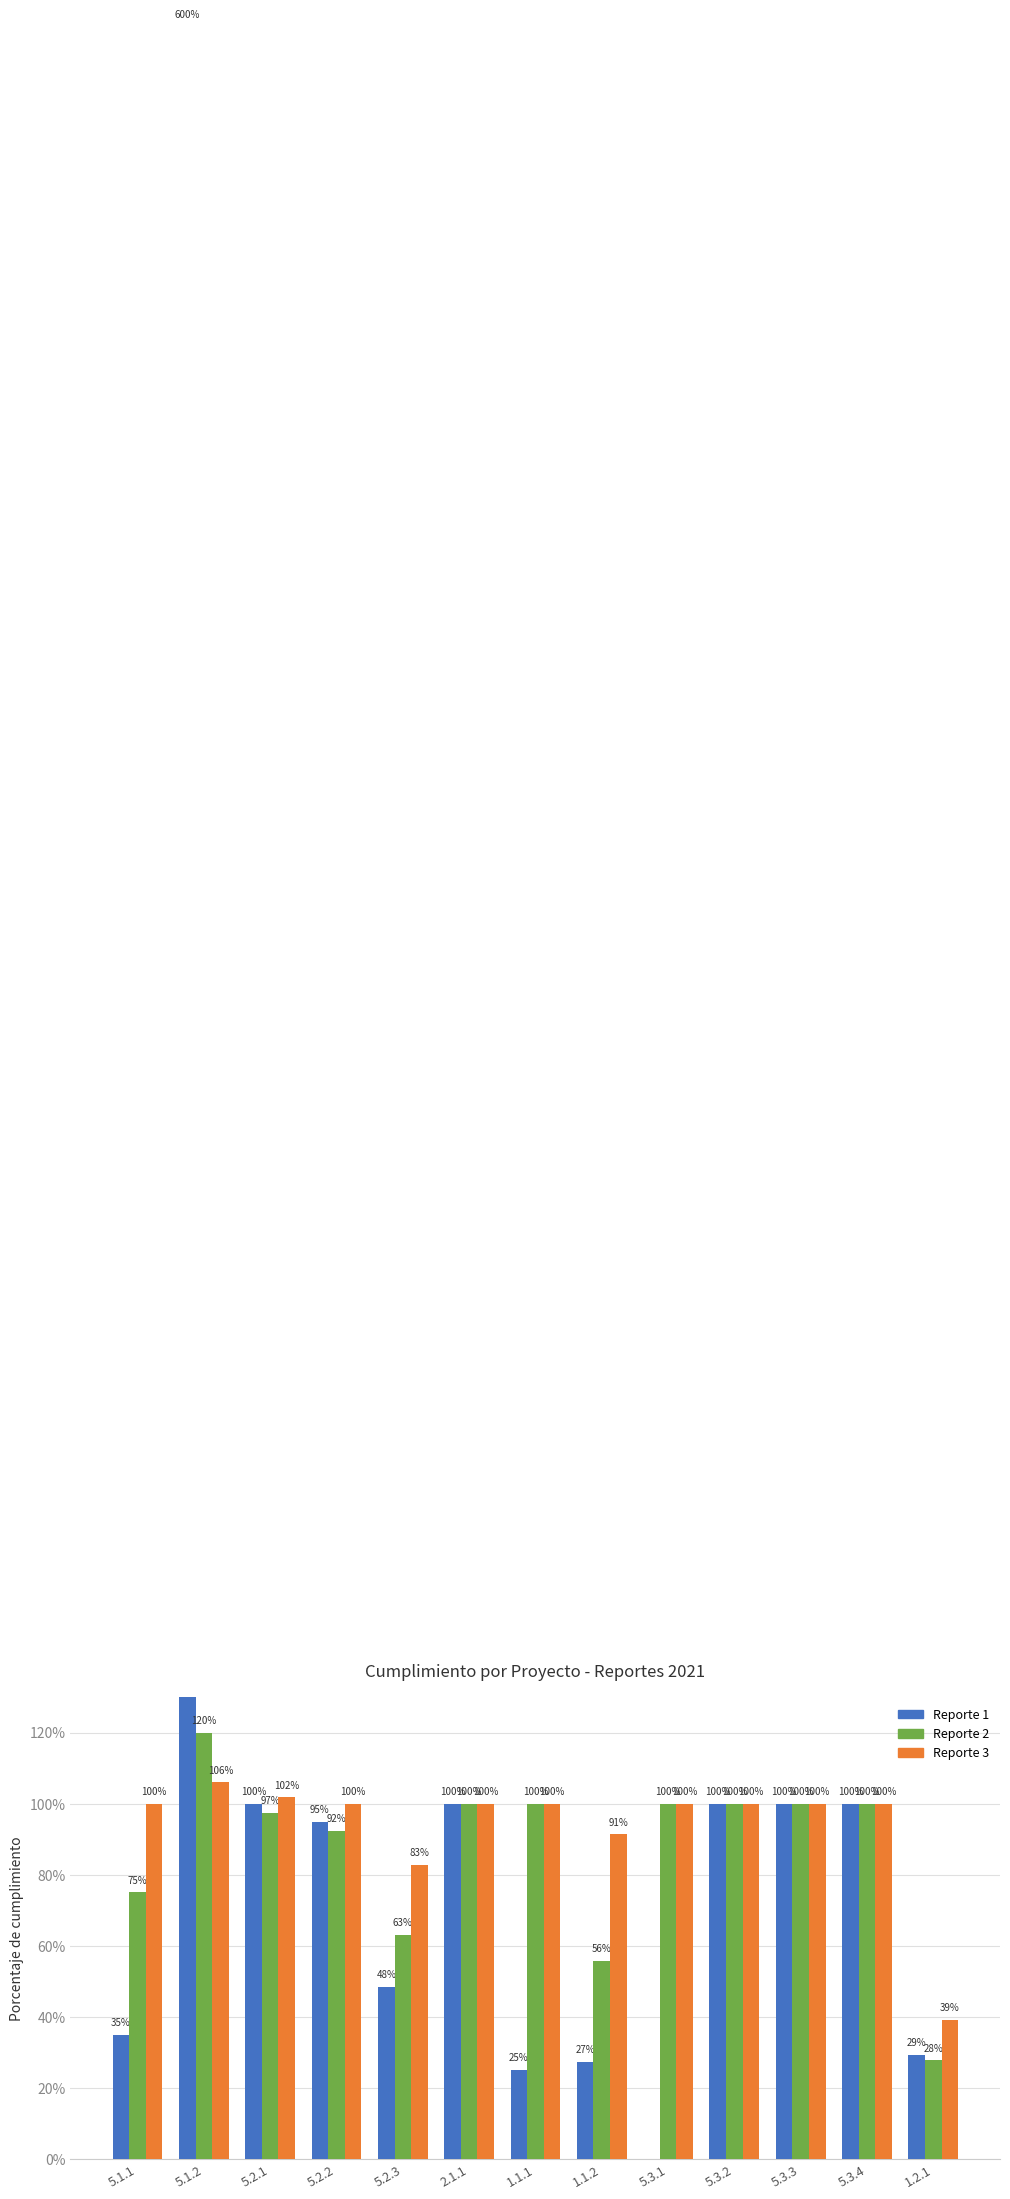

Reading left to right, list all the values displayed in this chart.

Reporte 1: 5.1.1=0.3	5.1.2=6.0	5.2.1=1.0	5.2.2=0.9	5.2.3=0.5	2.1.1=1.0	1.1.1=0.2	1.1.2=0.3	5.3.1=0.0	5.3.2=1.0	5.3.3=1.0	5.3.4=1.0	1.2.1=0.3
Reporte 2: 5.1.1=0.8	5.1.2=1.2	5.2.1=1.0	5.2.2=0.9	5.2.3=0.6	2.1.1=1.0	1.1.1=1.0	1.1.2=0.6	5.3.1=1.0	5.3.2=1.0	5.3.3=1.0	5.3.4=1.0	1.2.1=0.3
Reporte 3: 5.1.1=1.0	5.1.2=1.1	5.2.1=1.0	5.2.2=1.0	5.2.3=0.8	2.1.1=1.0	1.1.1=1.0	1.1.2=0.9	5.3.1=1.0	5.3.2=1.0	5.3.3=1.0	5.3.4=1.0	1.2.1=0.4